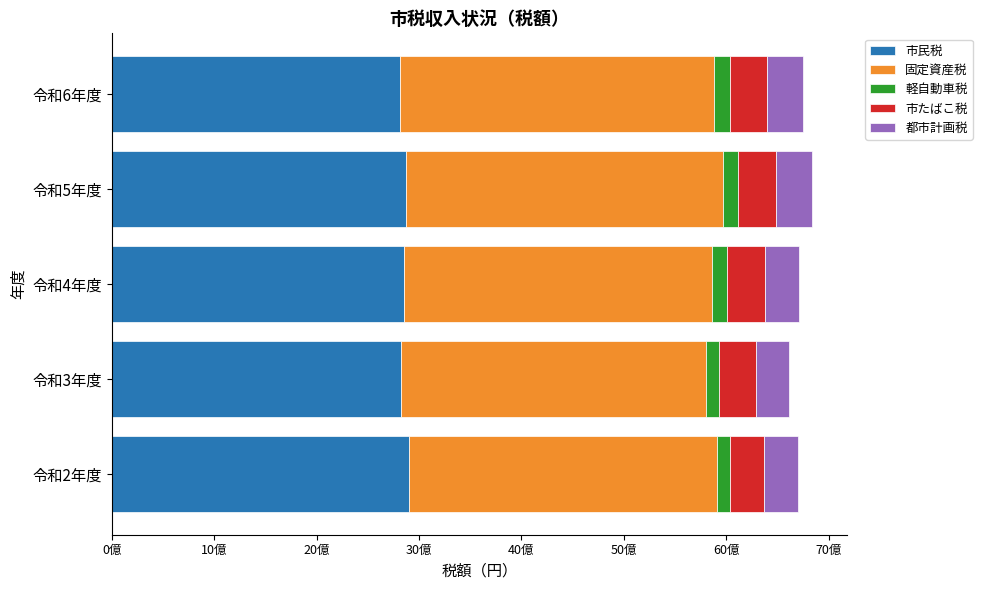

What are all the series names shown in the legend?

市民税, 固定資産税, 軽自動車税, 市たばこ税, 都市計画税